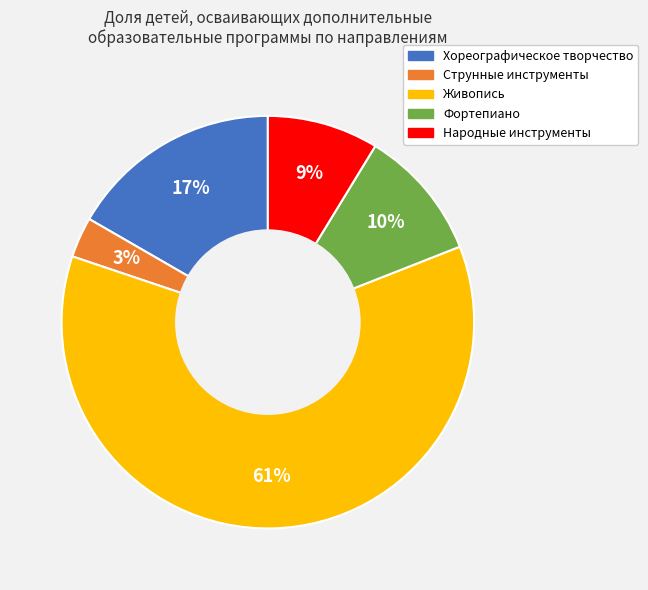

Count the number of slices in the pie.

5